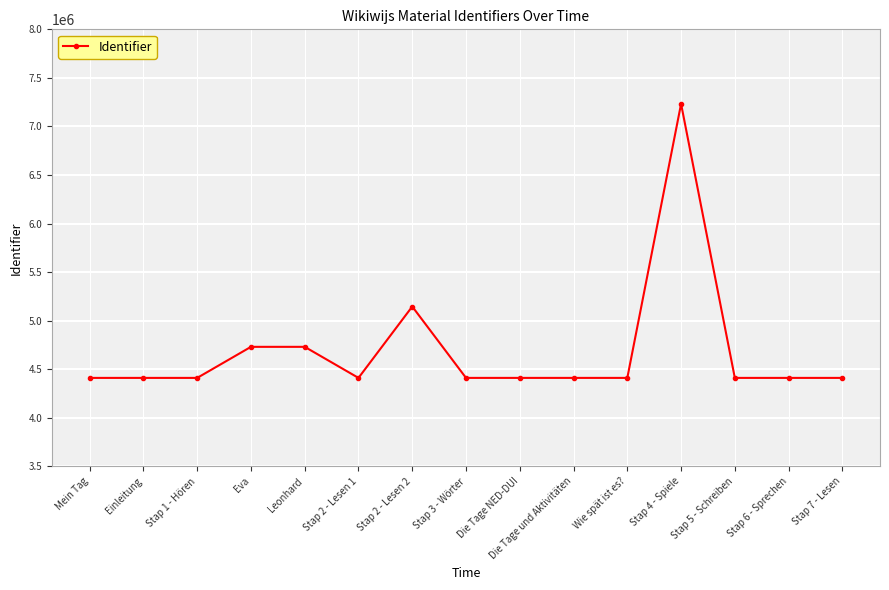

What is the difference between the maximum and minimum values?

2821758